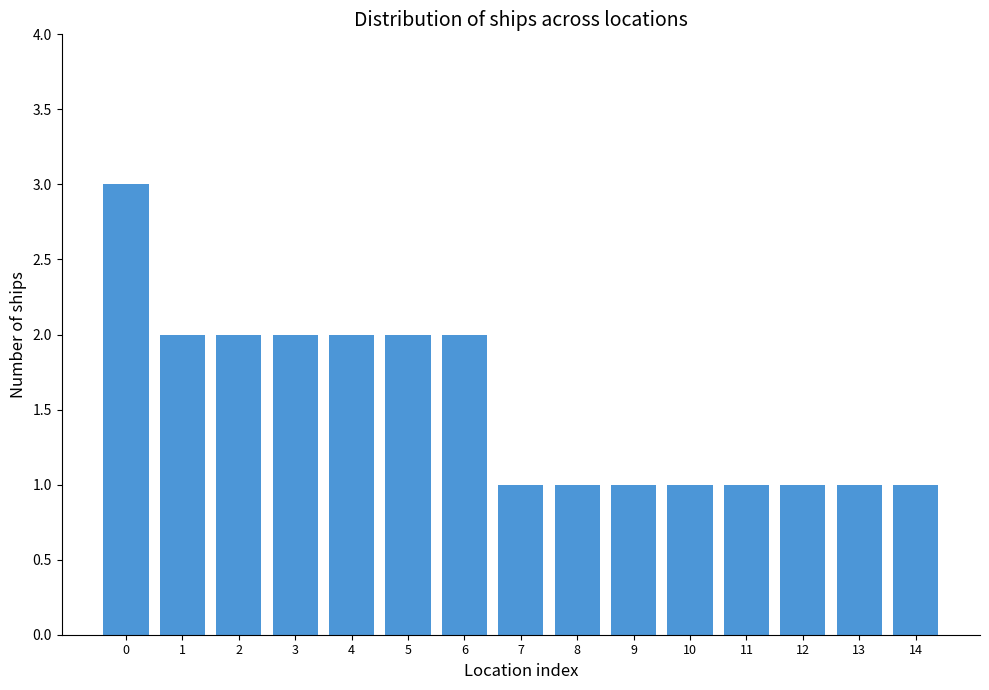

What is the value of the 2nd bar from the left?

2